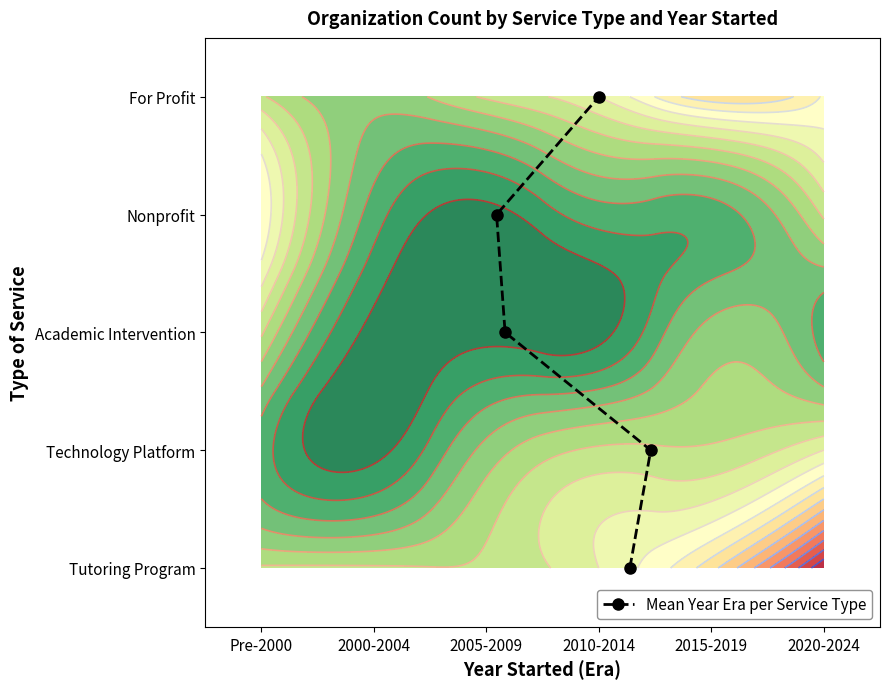

What is the sum of all values?

10